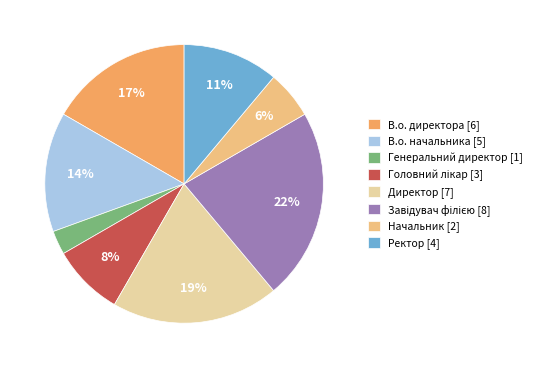

Does any single category account for the majority?

No